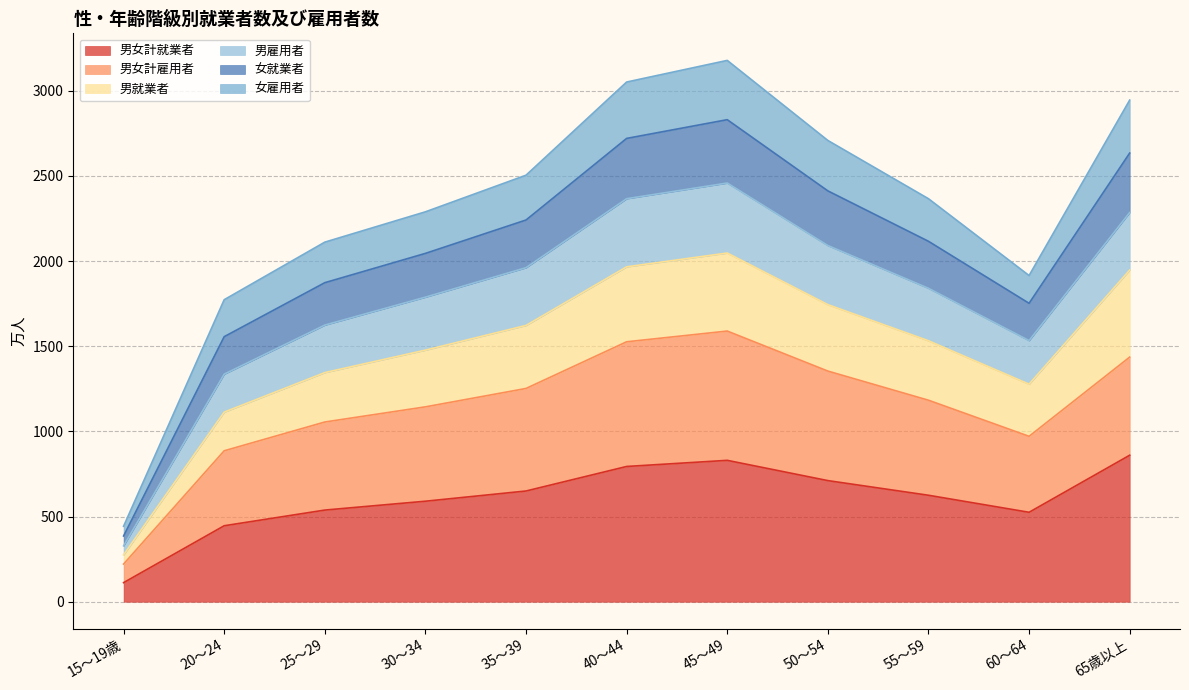

In 女就業者, how many points are lower than both neighbors (excluding endpoints)?

1